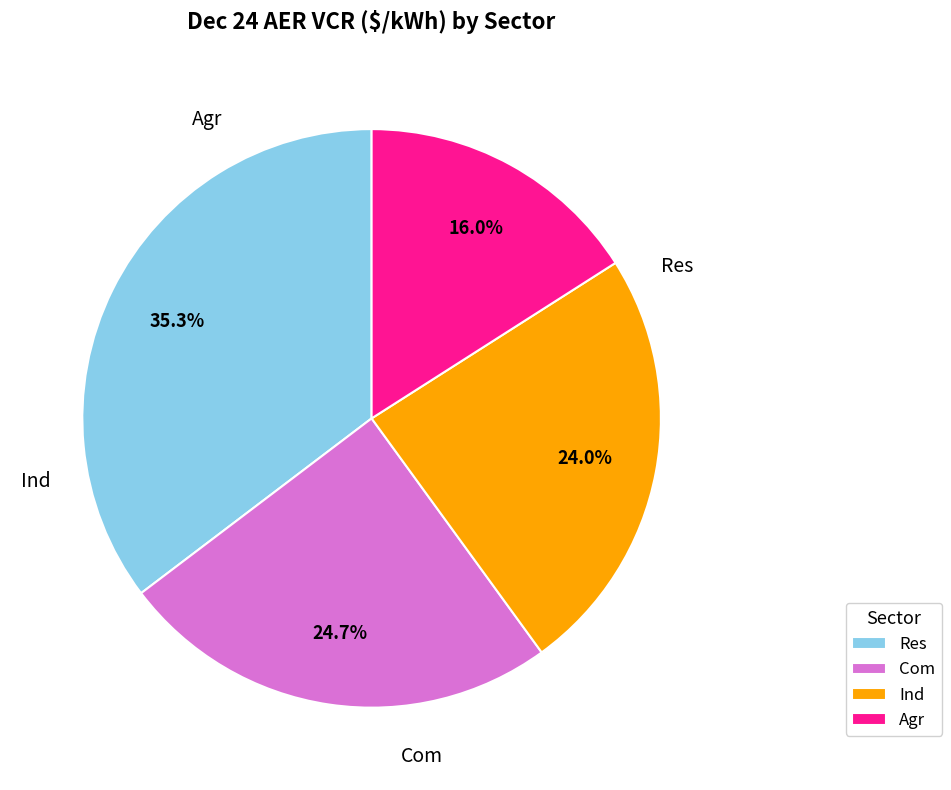

To the nearest percent, what portion does Ind represent?

24%